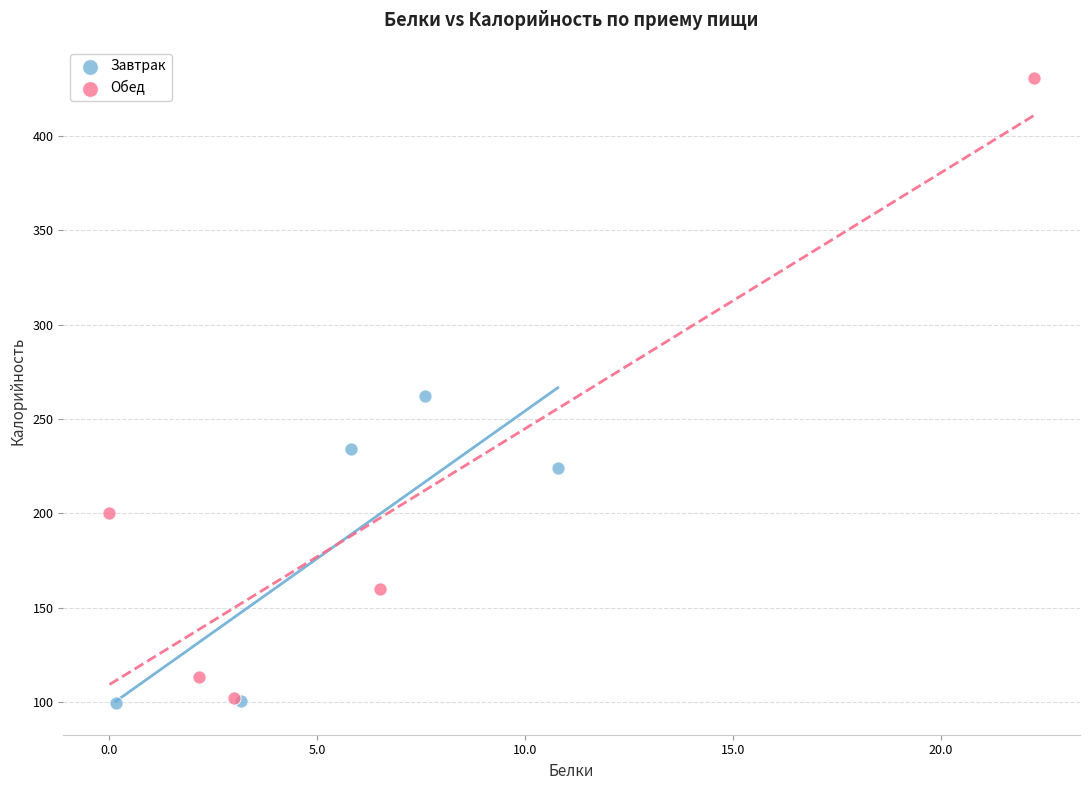

Which series has the widest spread of Y values?

Обед